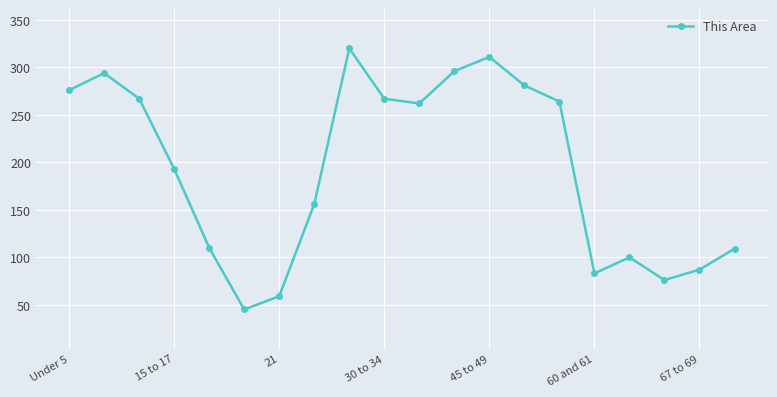

What is the value of the 20th point from the left?

109